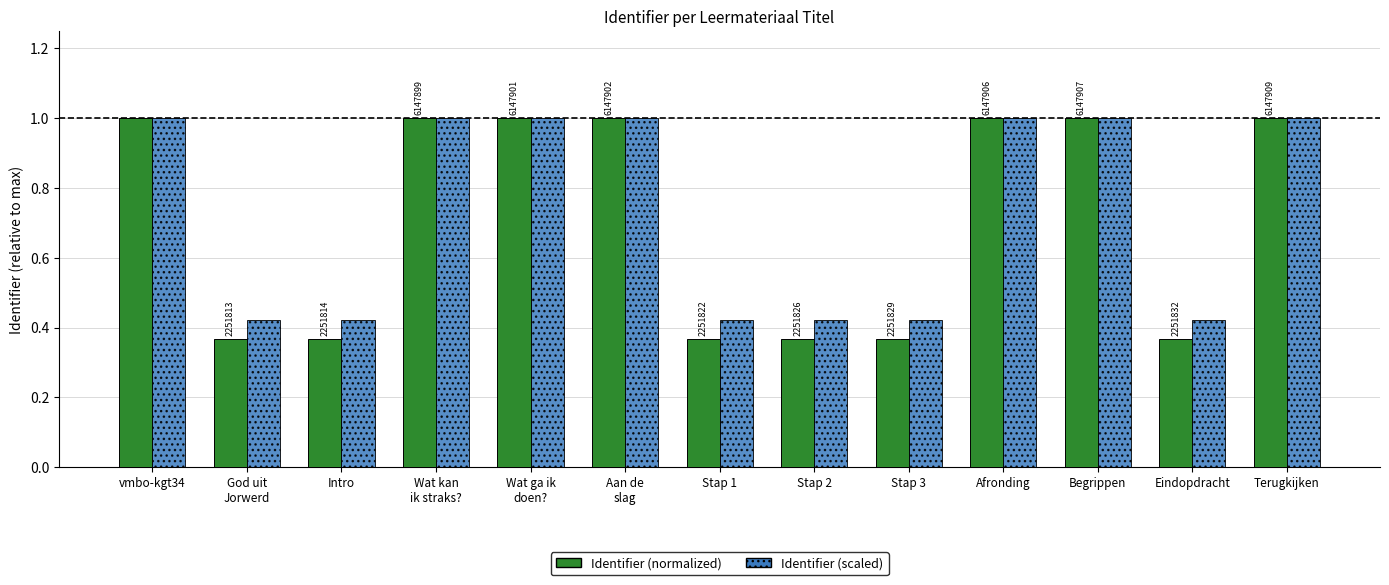

Which series has the widest spread of values?

Identifier (normalized)